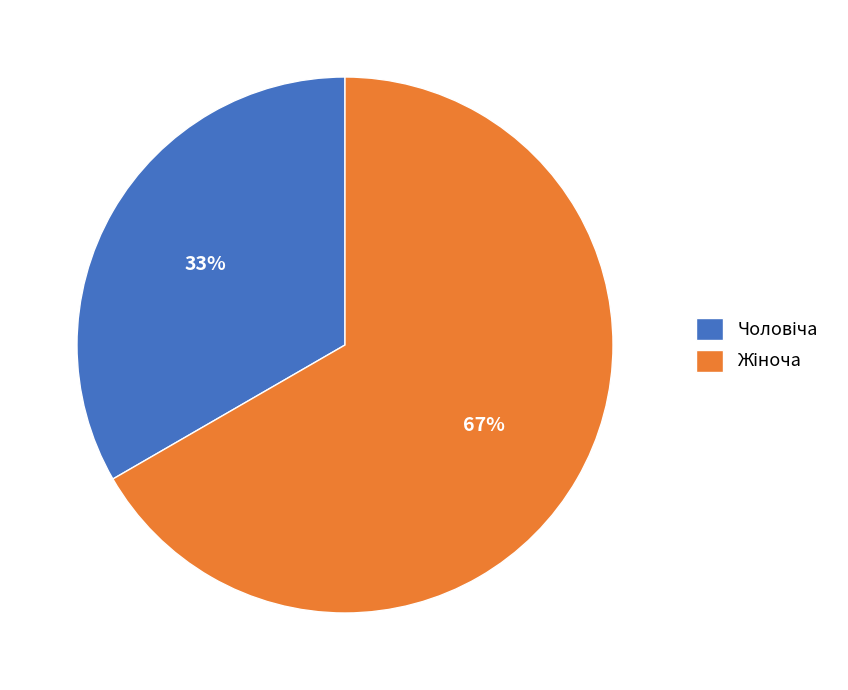

Is there a majority slice in this chart?

Yes